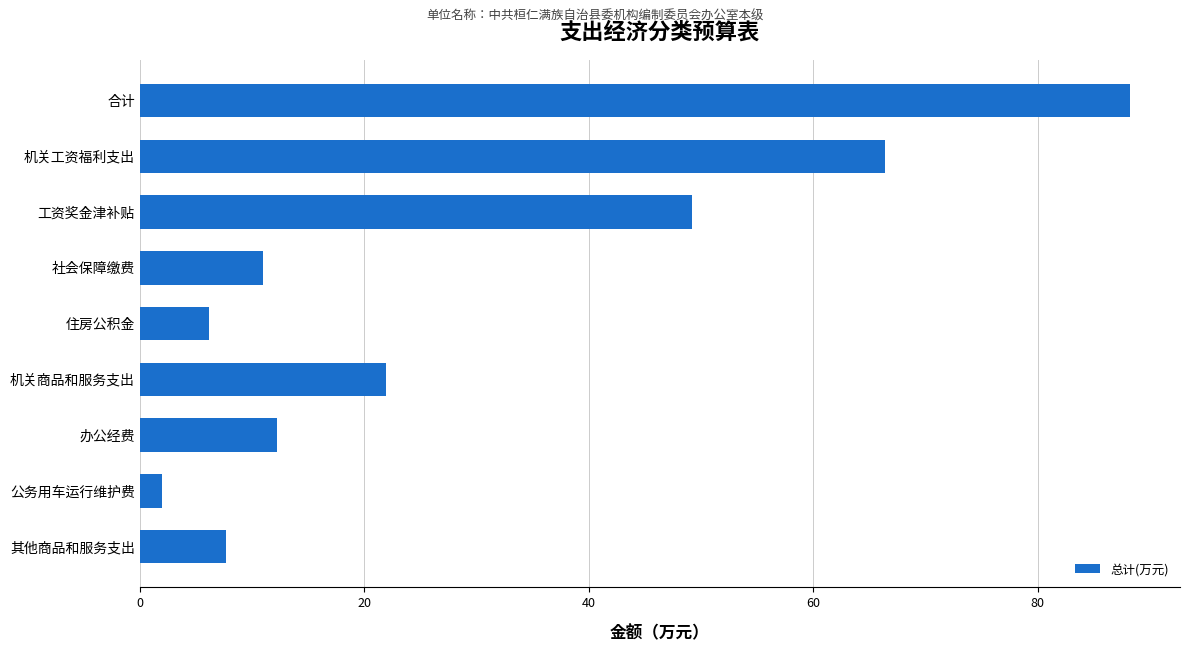

Where is the data nearest to the value 45?

工资奖金津补贴